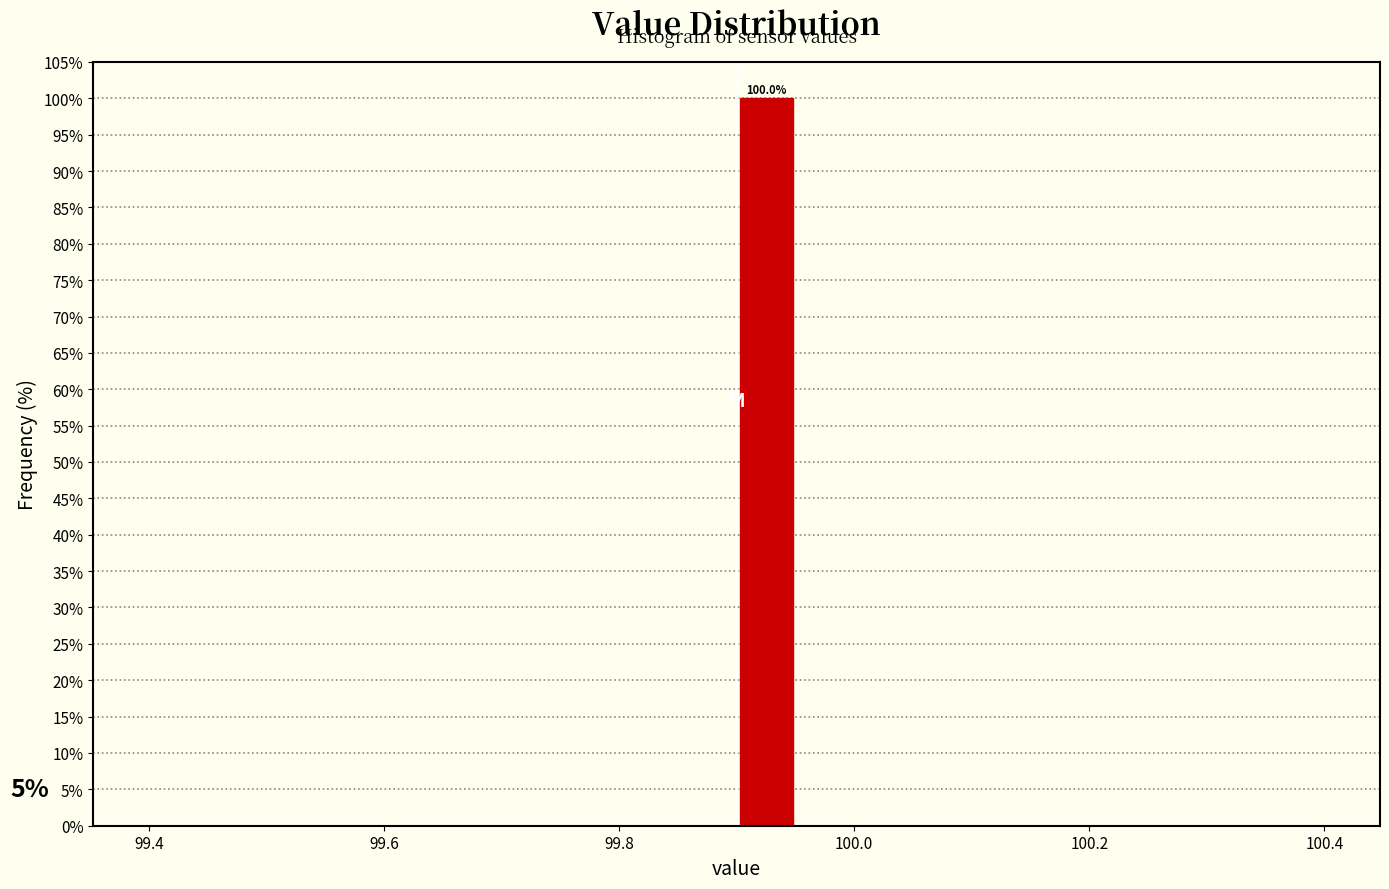

Around what value on the x-axis is the tallest bar? Give the approximate position of its centre, as read against the axis.

99.92